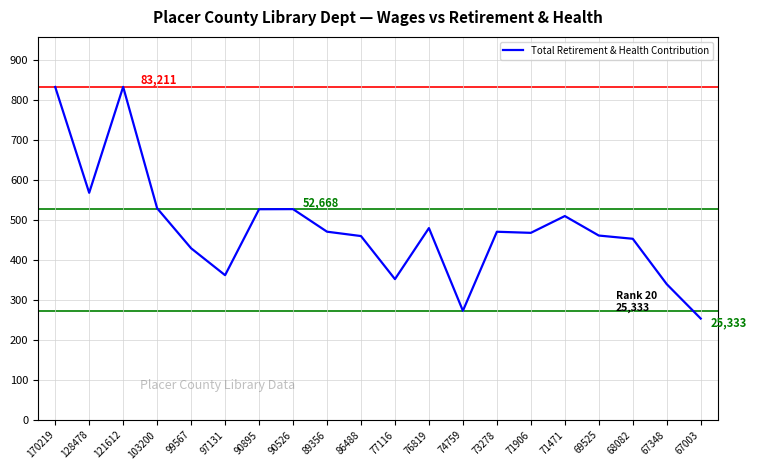

What is the value of the 16th point from the left?

50937